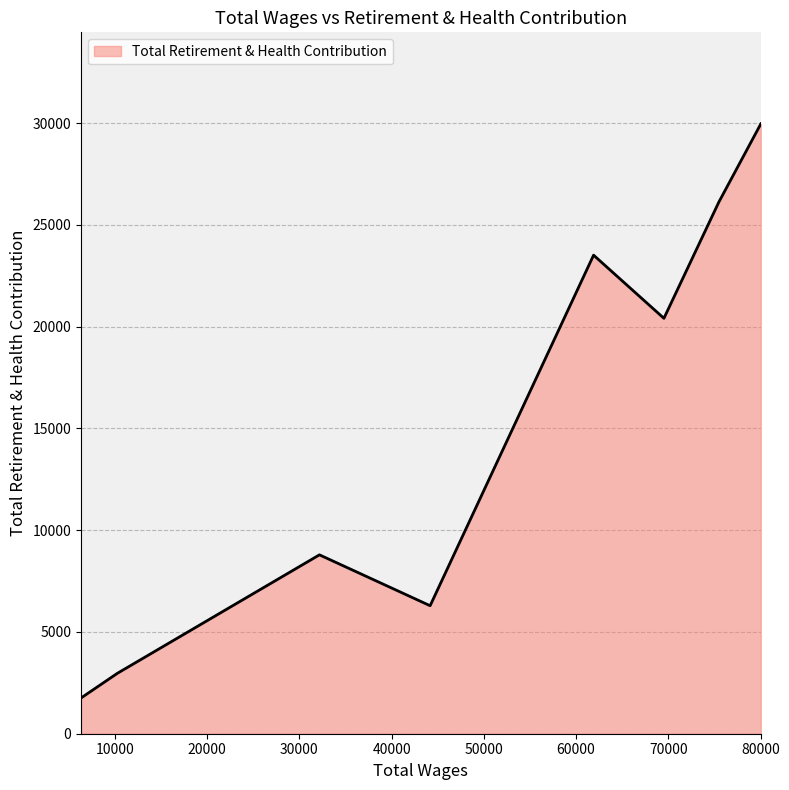

Does the chart display data point markers on the line(s)?

No